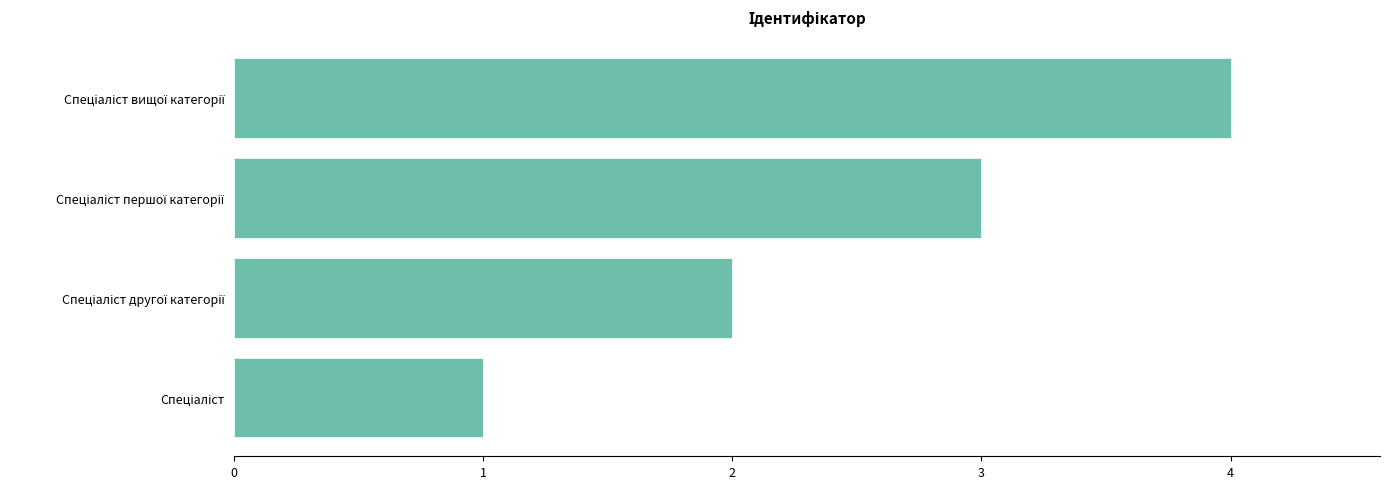

What is the difference between the maximum and minimum values?

3